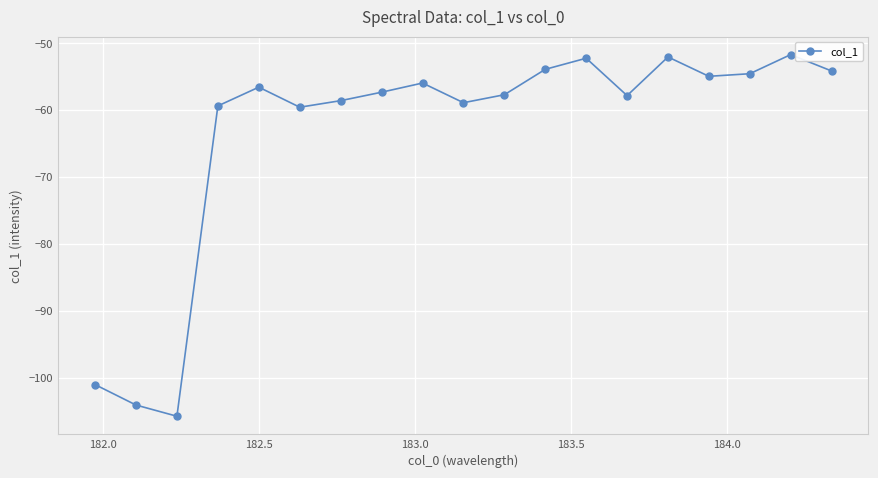

How many interior local valleys (lower than both neighbors) does the data have?

5